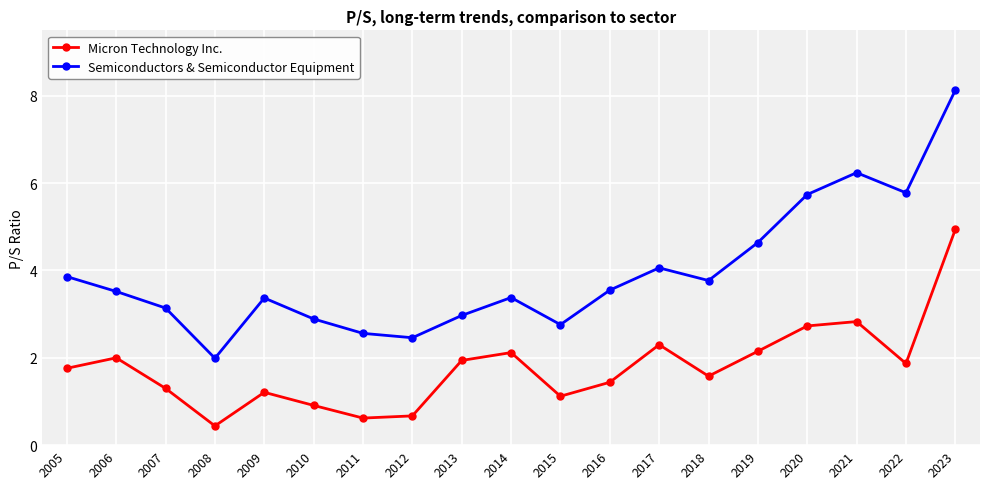

Where does the Micron Technology Inc. series first go above 1?

2005